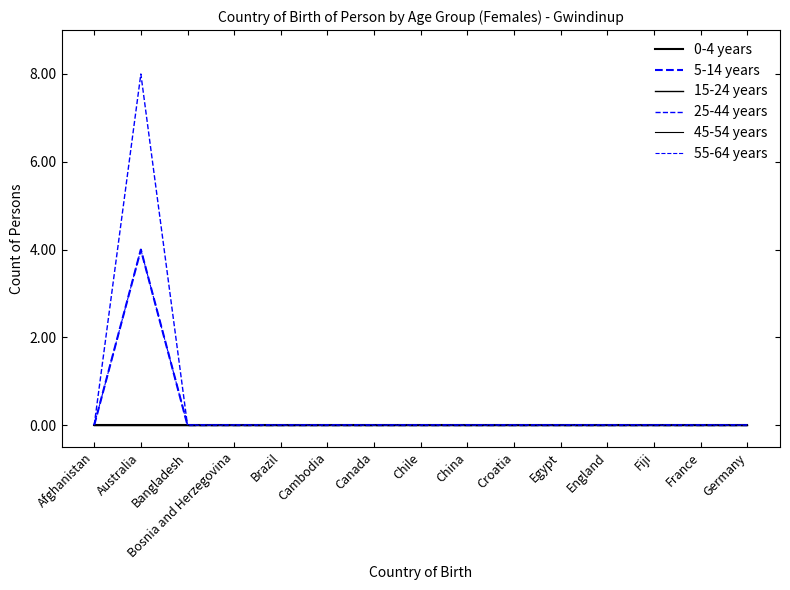

Does the chart have visible grid lines?

No